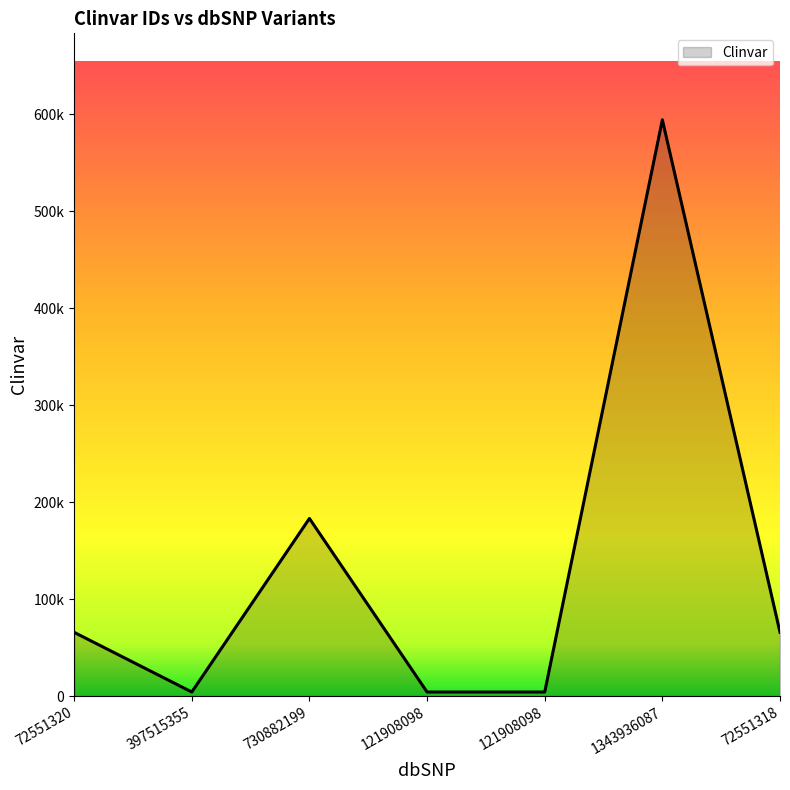

At which category does the chart reach its peak across all series?

1343936087